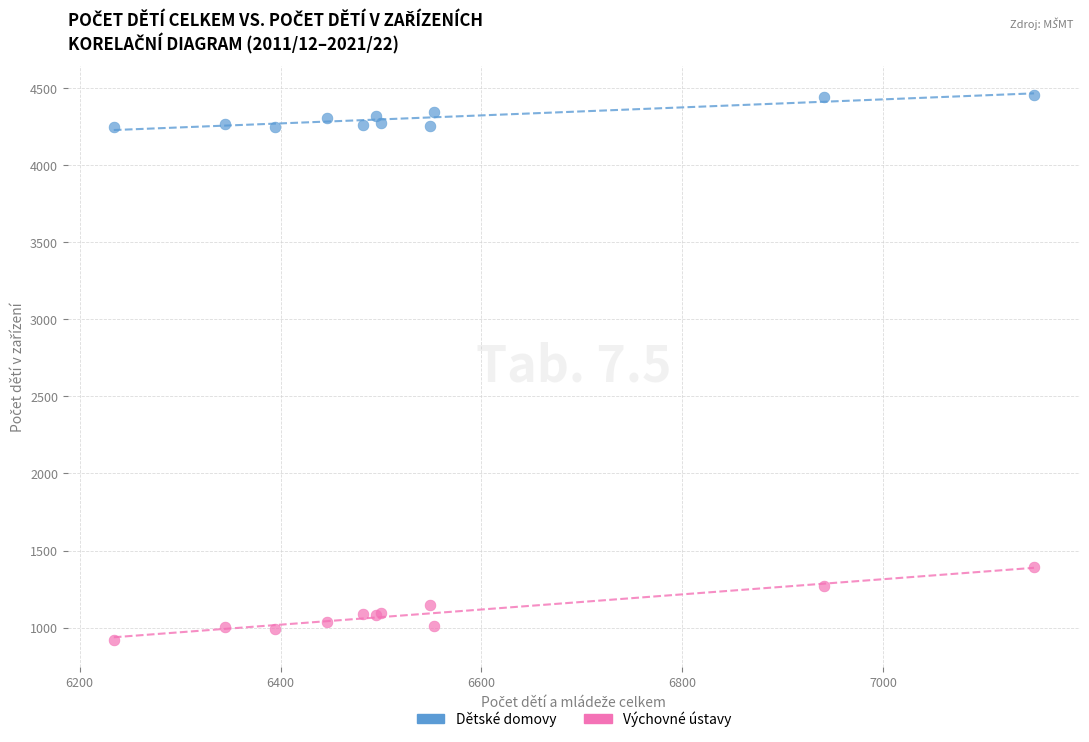

Across all series, what Y value is closest to 2687?

1395